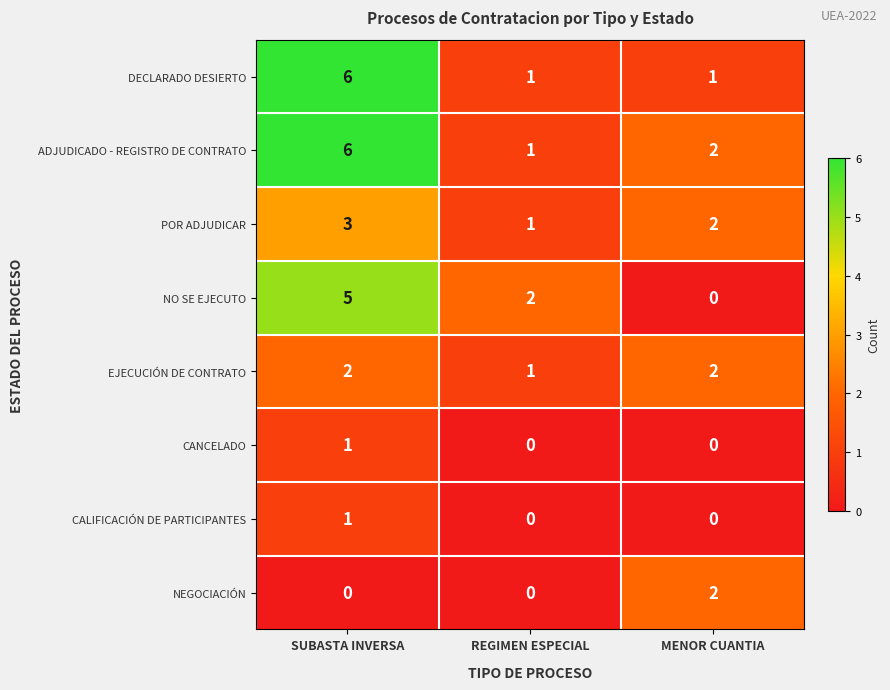

Count the NO SE EJECUTO values in the range 0 to 5.

3